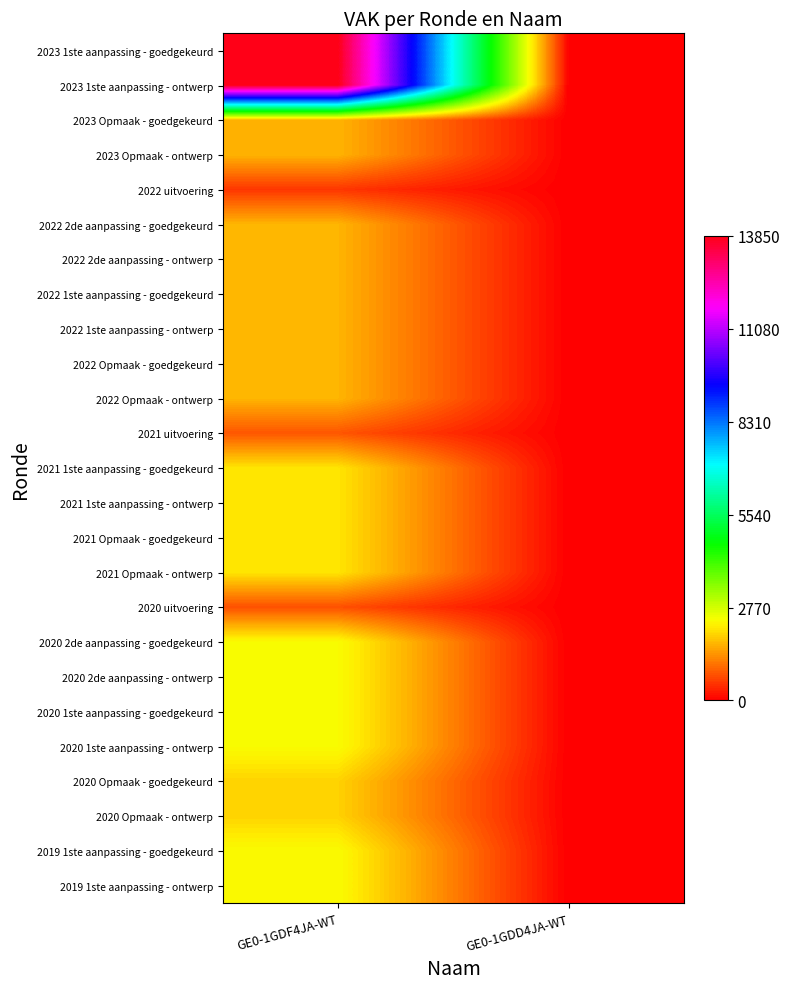

Between GE0-1GDF4JA-WT and GE0-1GDD4JA-WT, which is larger?

GE0-1GDF4JA-WT